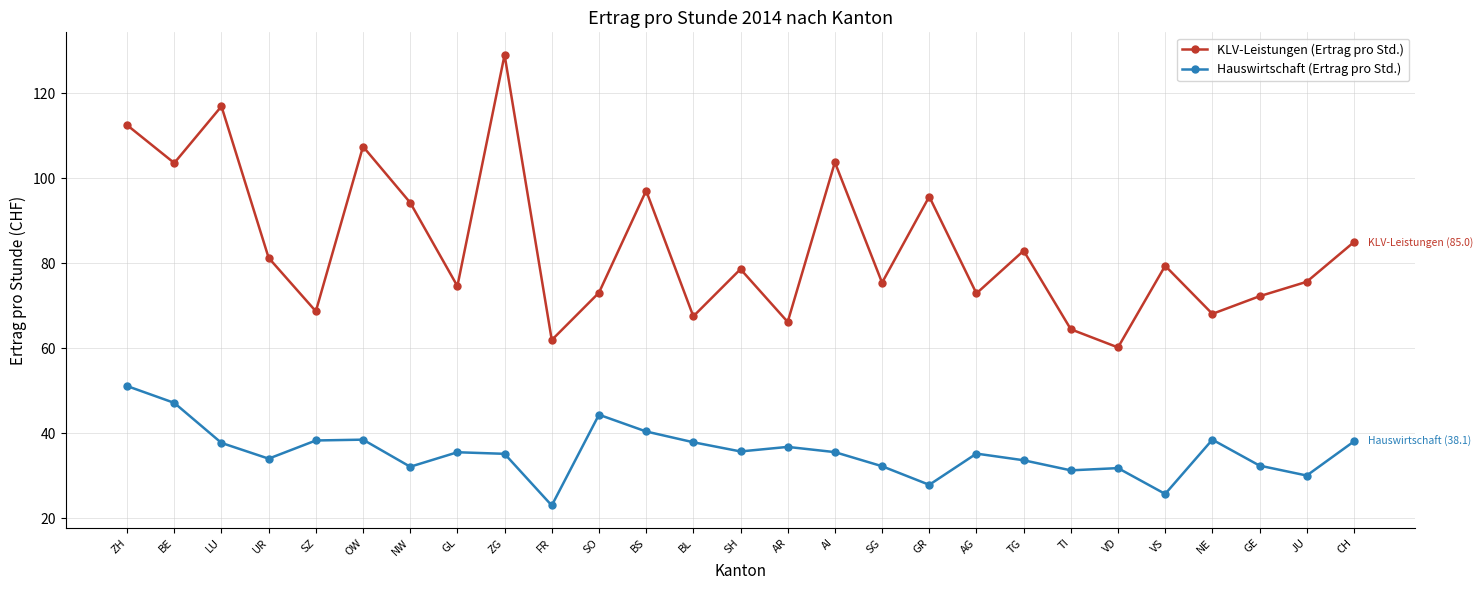

In KLV-Leistungen (Ertrag pro Std.), how many points are higher than both neighbors (excluding endpoints)?

9